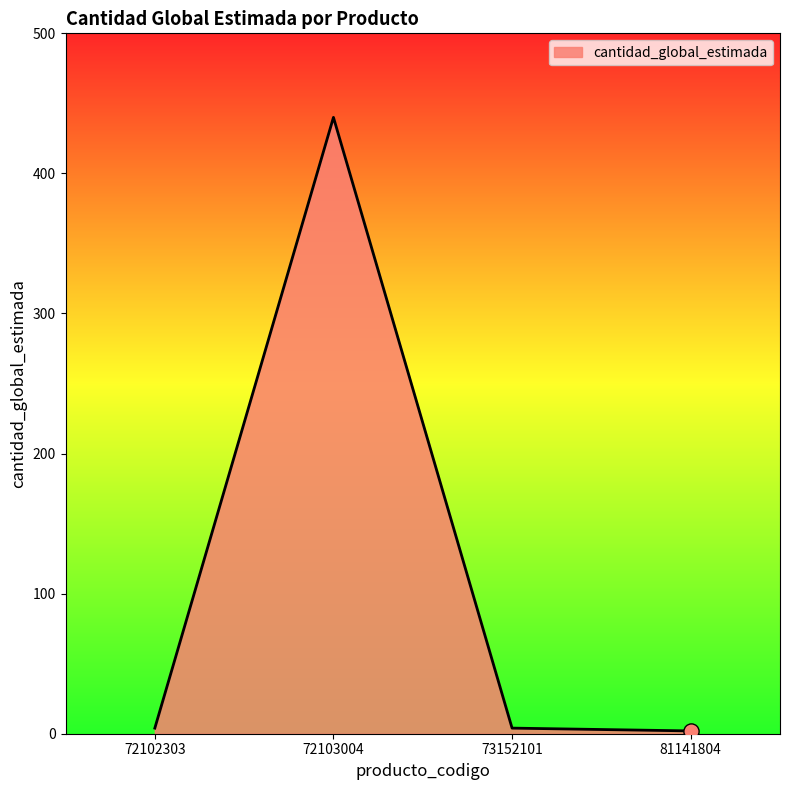

What is the change in value from 72103004 to 73152101?

-436